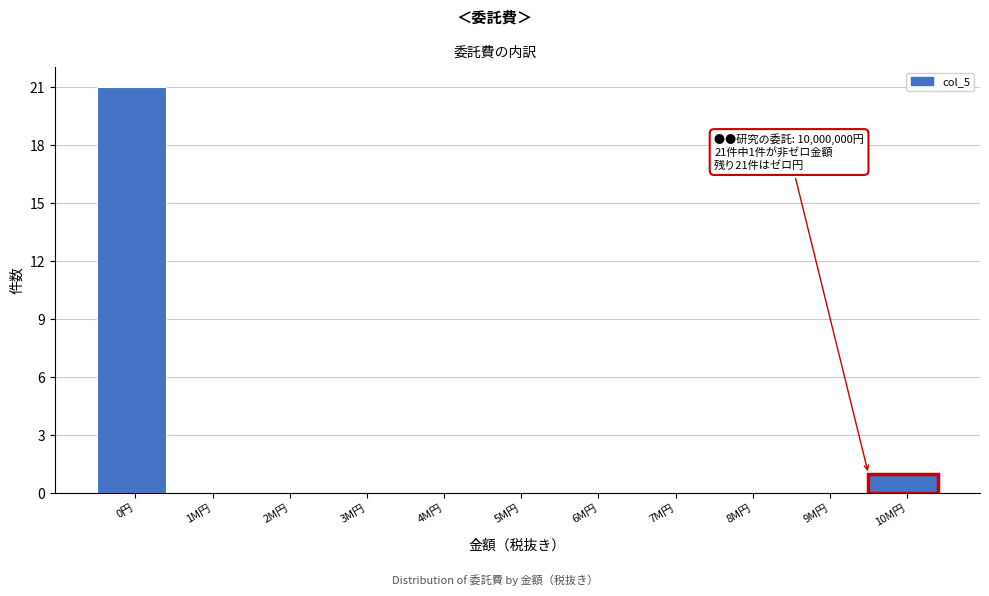

Reading left to right, list all the values displayed in this chart.

0円=21	1M円=0	2M円=0	3M円=0	4M円=0	5M円=0	6M円=0	7M円=0	8M円=0	9M円=0	10M円=1